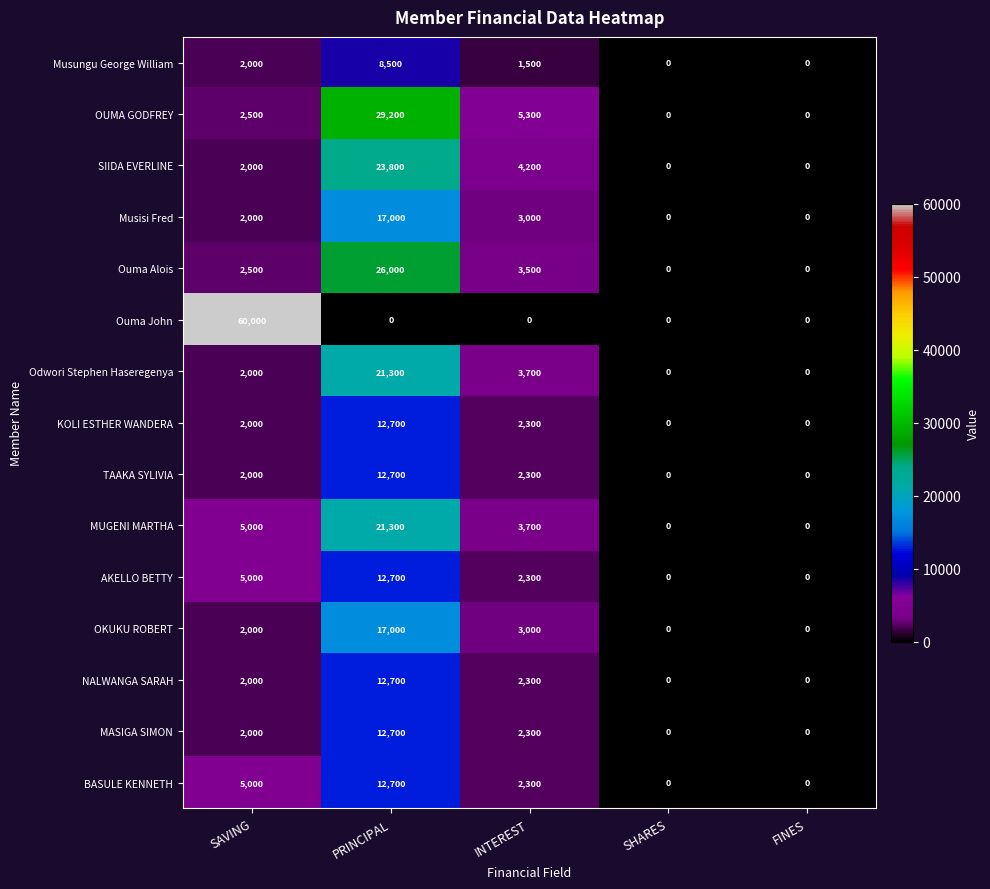

What is the total value across all series at PRINCIPAL?

240300